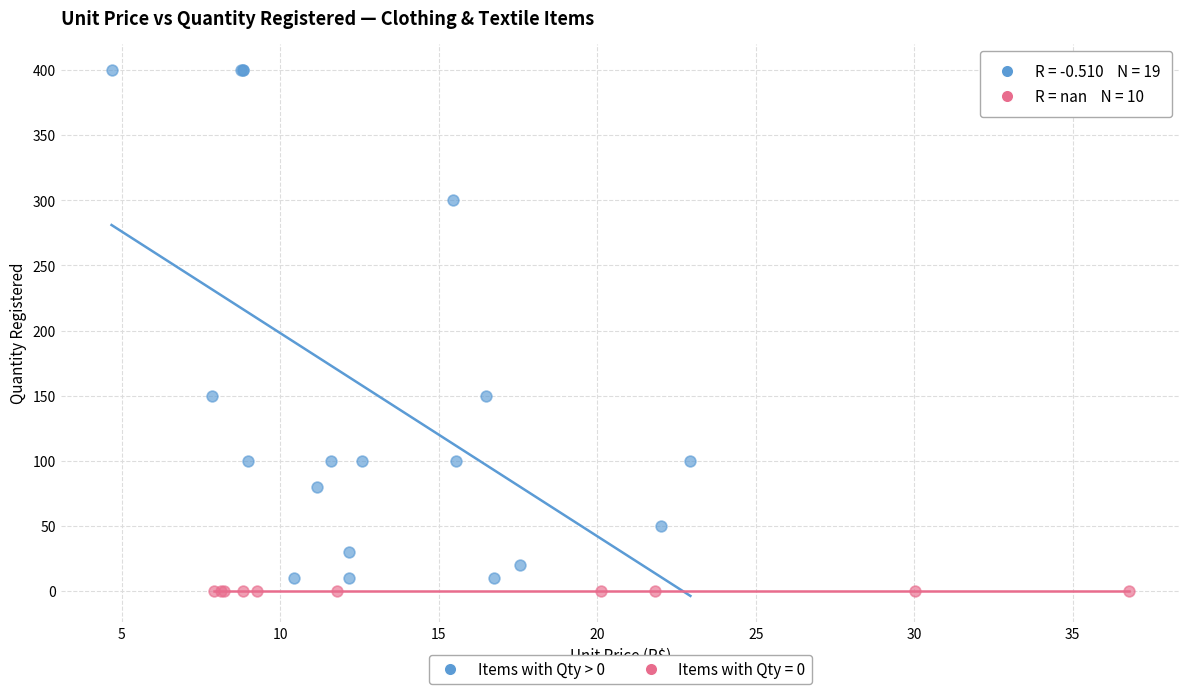

Which series reaches the maximum Y coordinate?

Items with Qty > 0